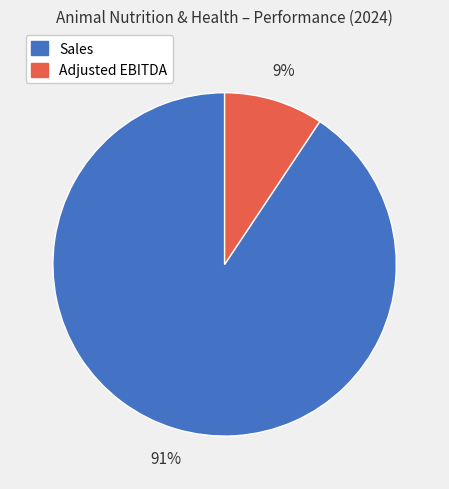

Which has a higher value, Adjusted EBITDA or Sales?

Sales